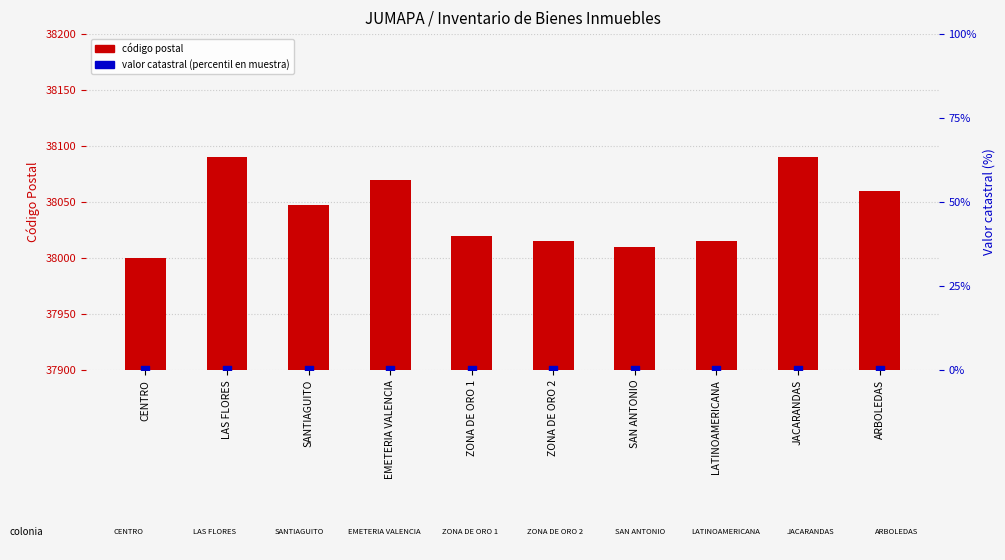

Which series contains the lowest Y value?

Valor catastral (percentil)